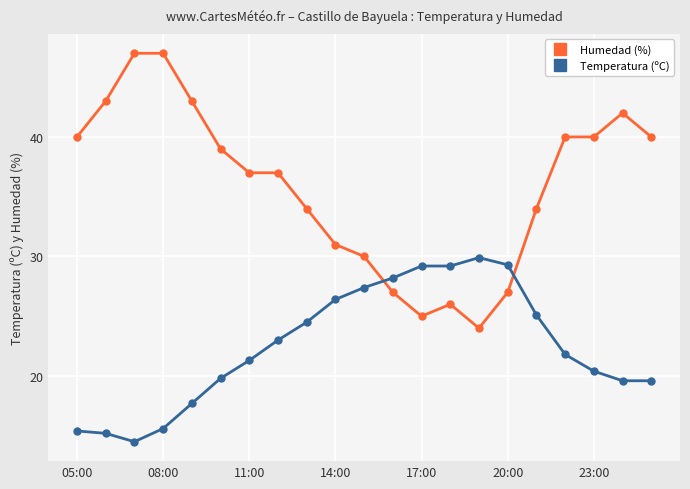

Rank the series by their maximum value, from lowest to highest.

Temperatura (ºC), Humedad (%)